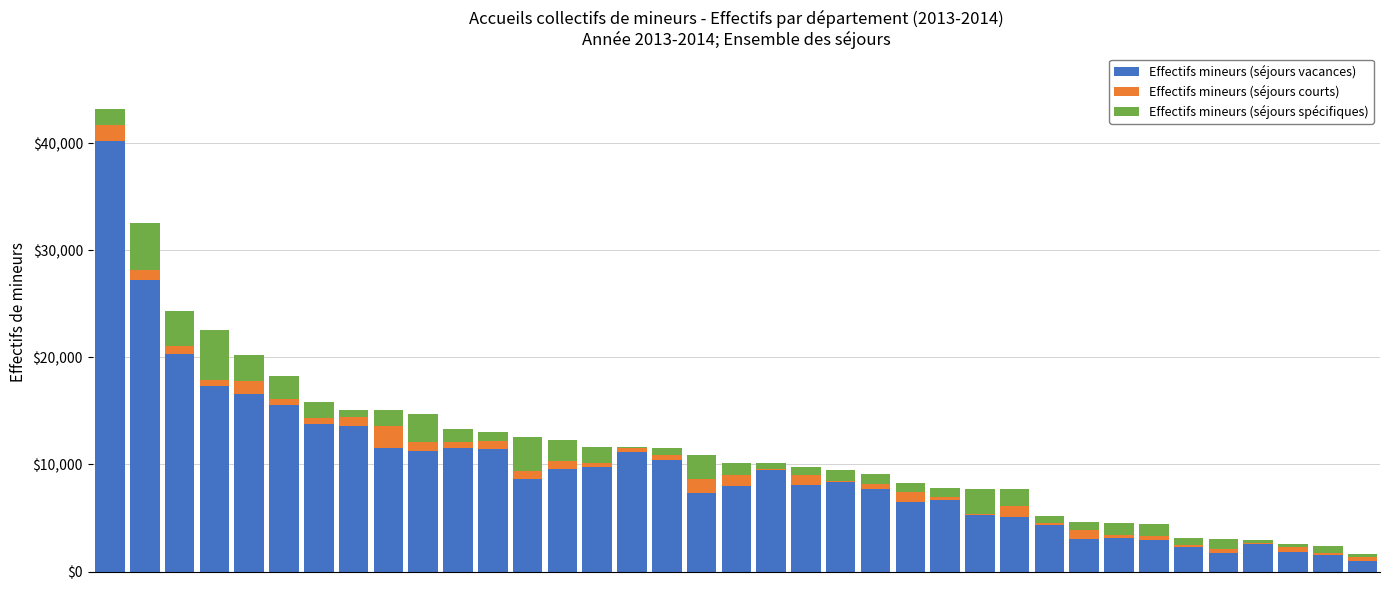

What is the sum of all Effectifs mineurs (séjours vacances) values?

356620